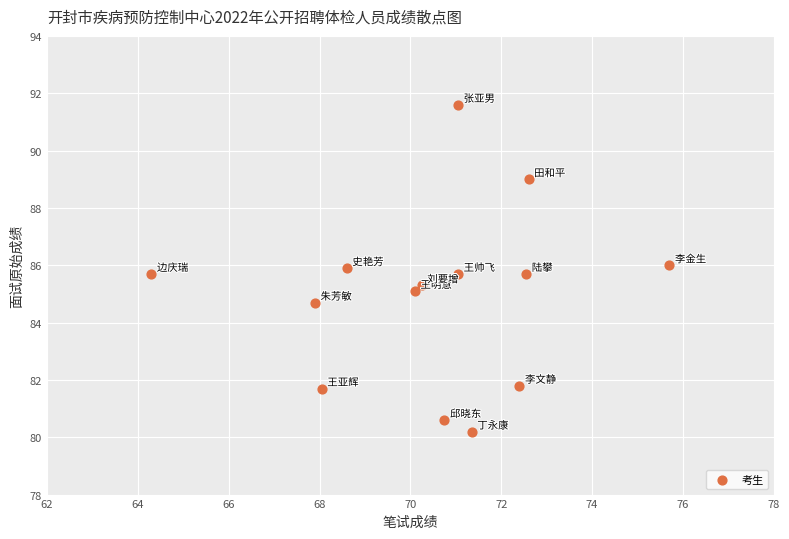

What is the range of X values (max minus min)?

11.4